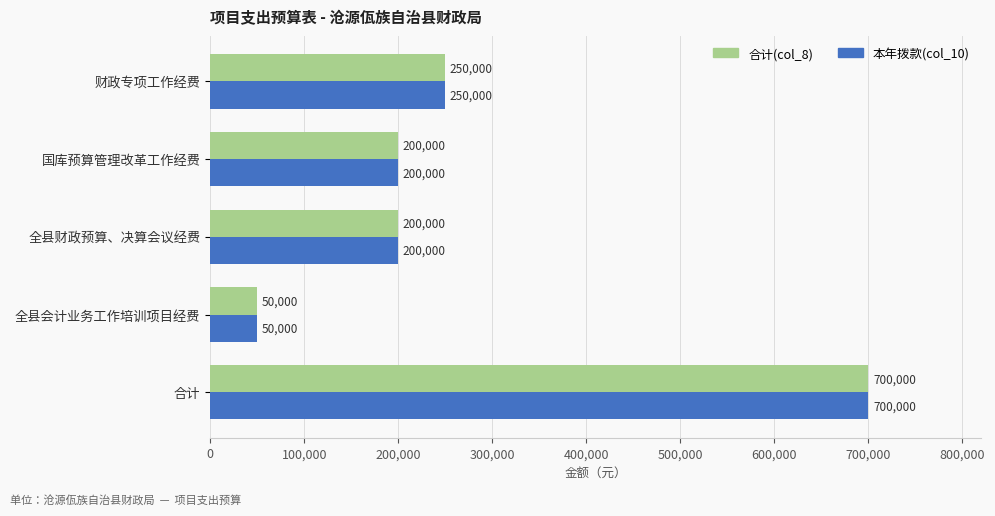

What is the maximum value shown in the chart?

700000